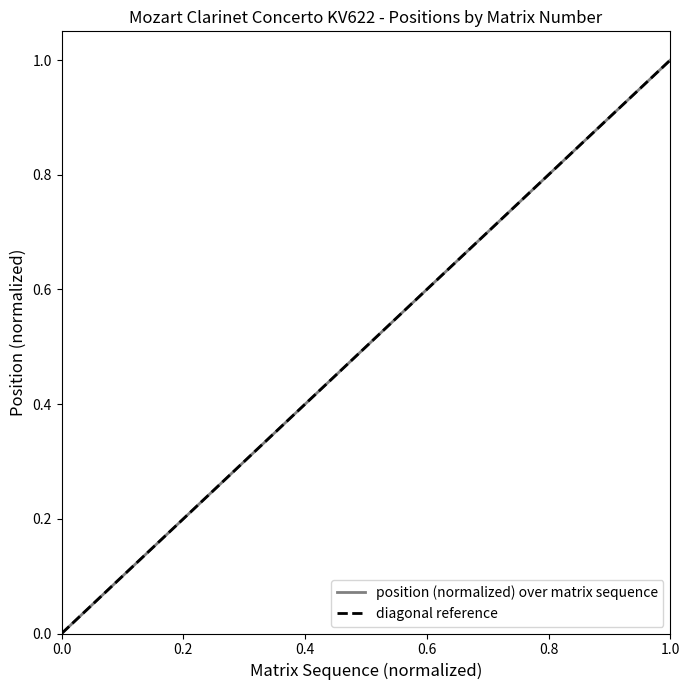

The position (normalized) over matrix sequence series shows 0.0 at 0.0. True or false?

True